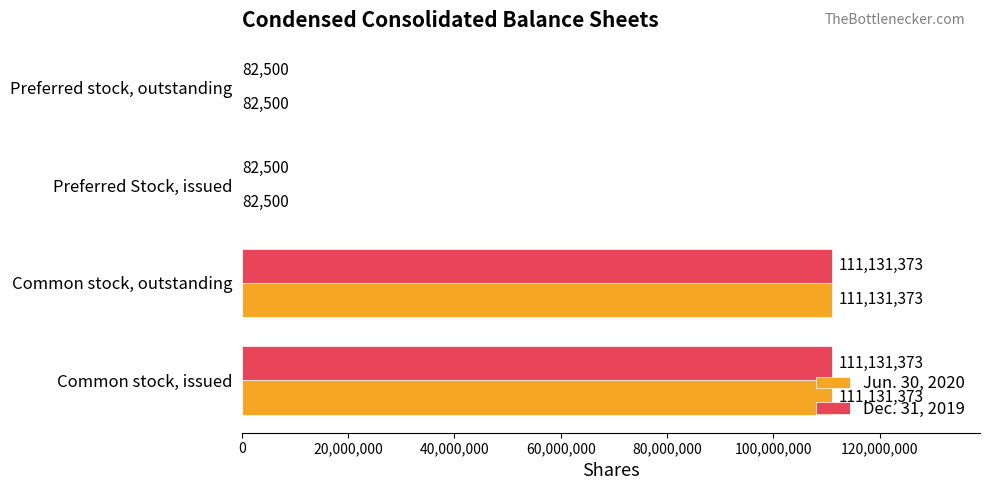

What are all the series names shown in the legend?

Jun. 30, 2020, Dec. 31, 2019